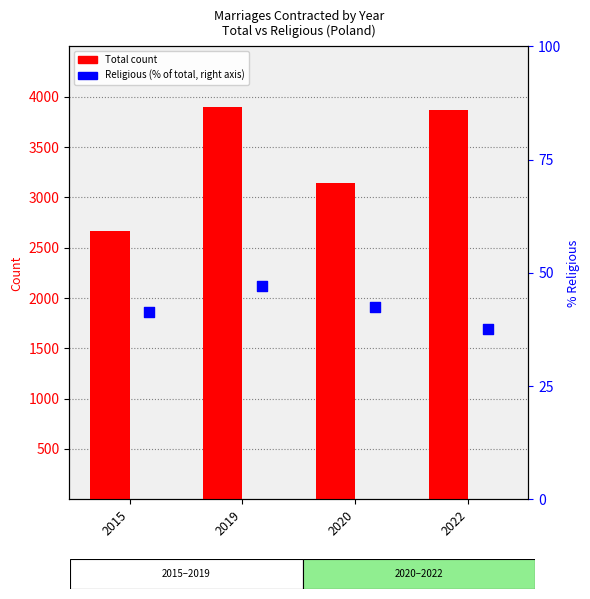

Is the value of Of which religious at 2015 greater than the value of Total at 2015?

No